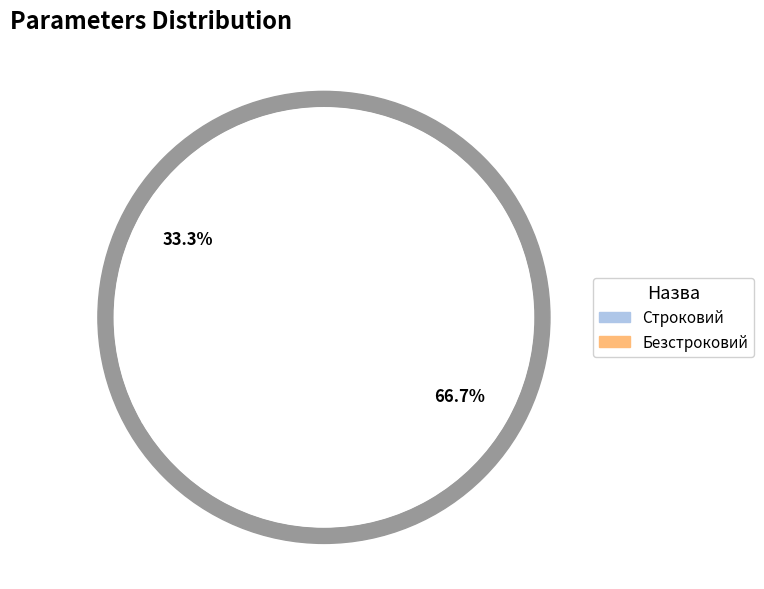

Does Строковий represent more than half of the total?

No